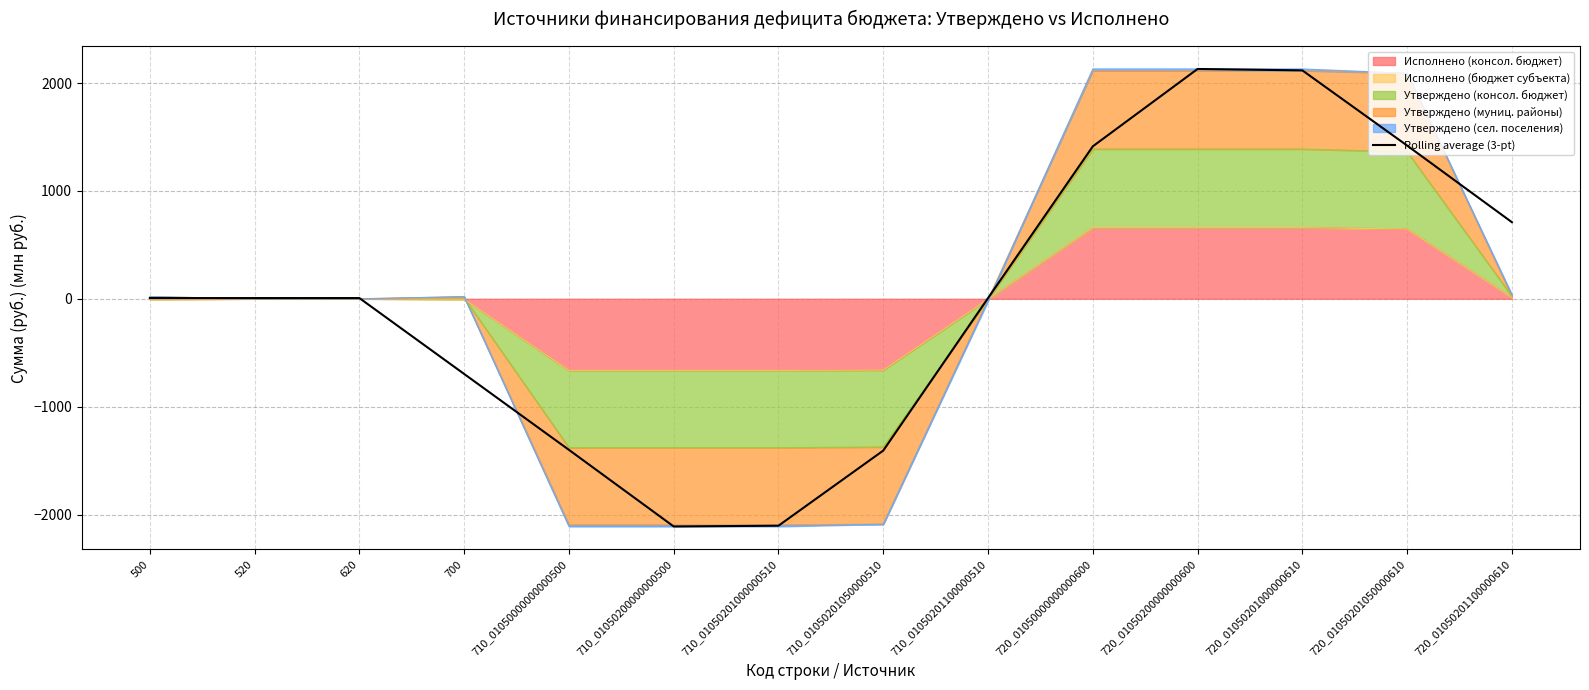

How many negative values are there?

5